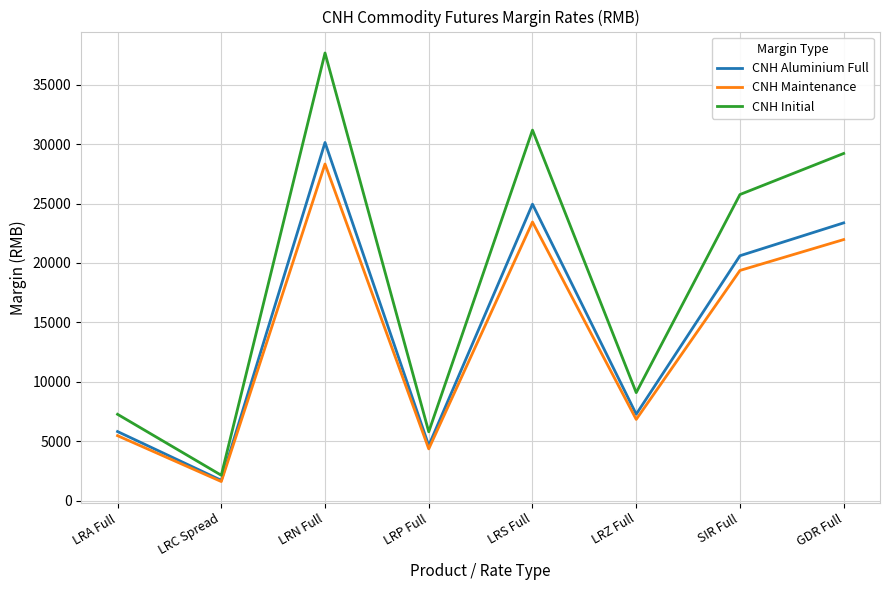

Is the value of CNH Aluminium Full at LRZ Full greater than the value of CNH Maintenance at LRS Full?

No